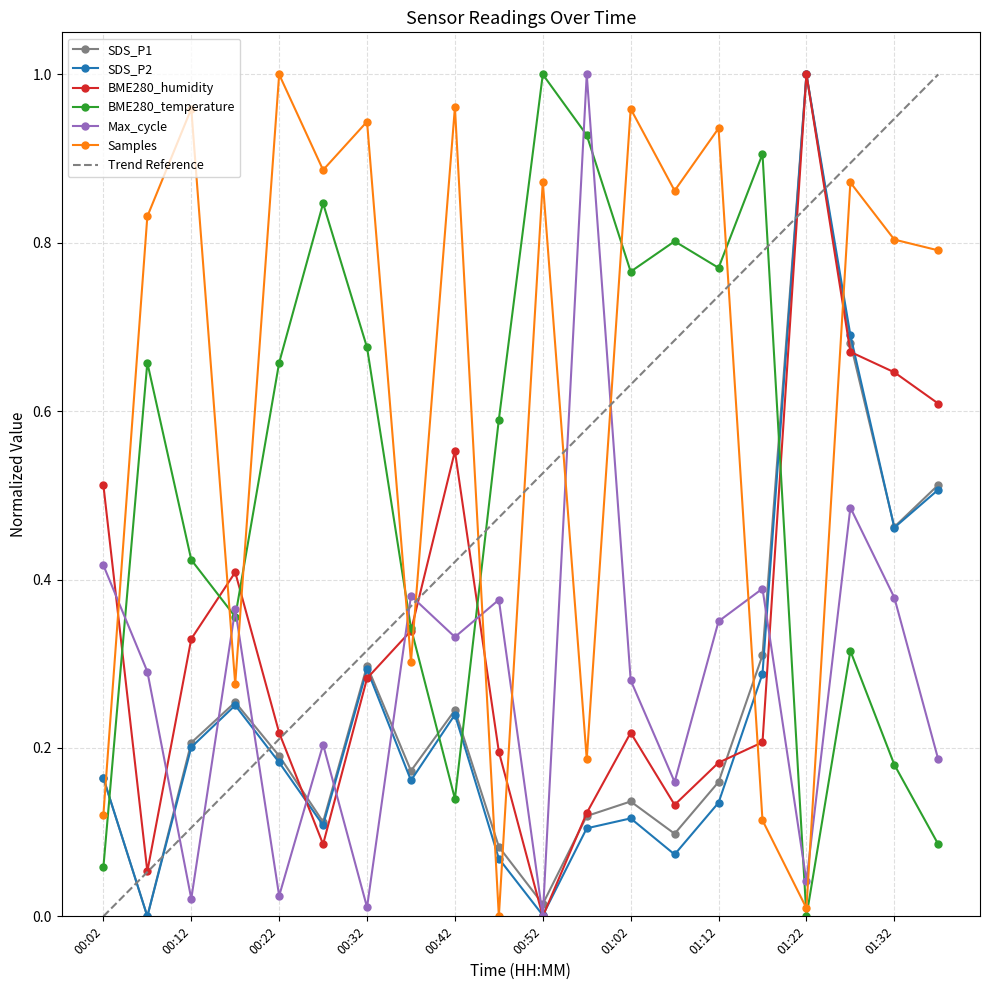

Which label corresponds to the largest value in the chart?

01:22